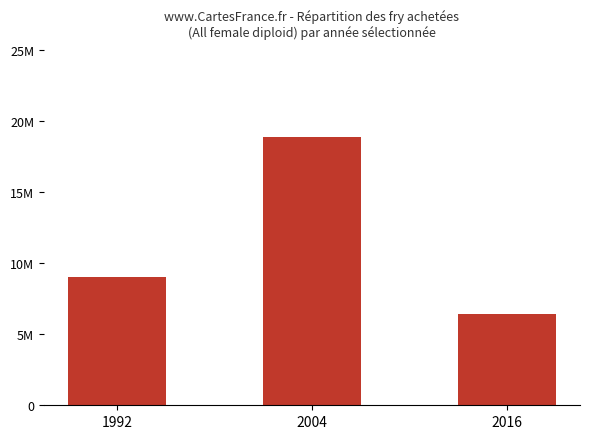

Does the chart contain any negative values?

No